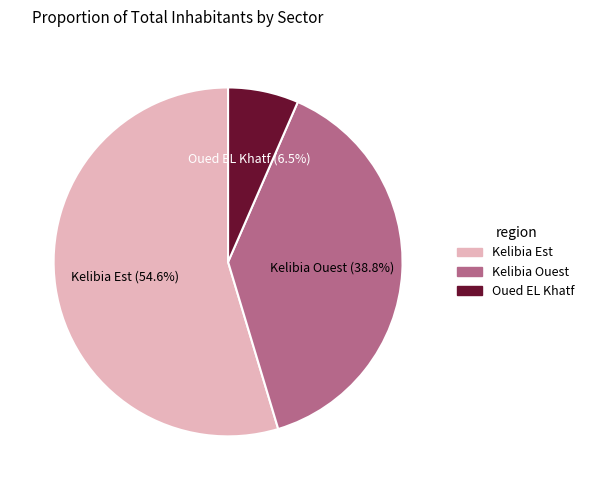

Which slice is the smallest?

Oued EL Khatf